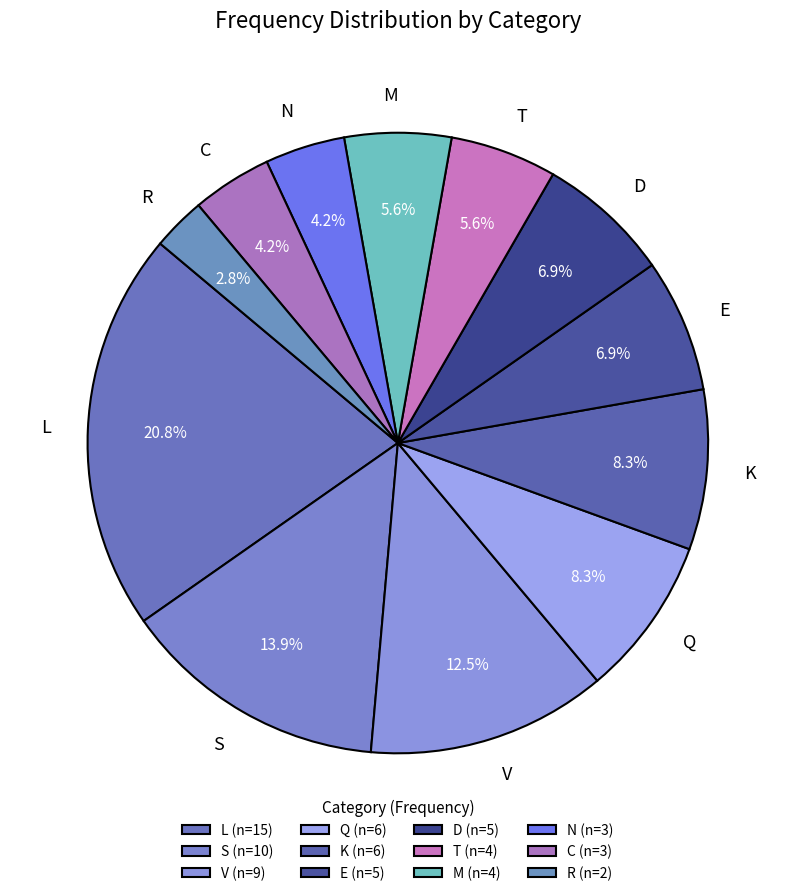

How many slices are in this pie chart?

12